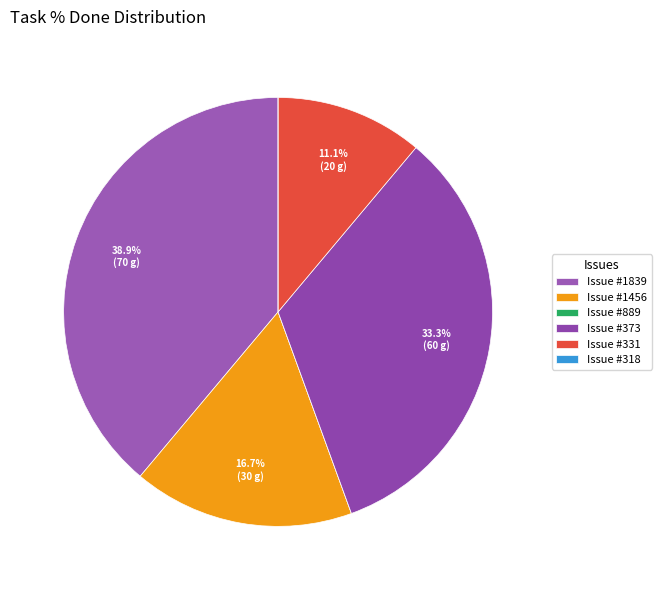

Rank the categories by value from highest to lowest.

1839, 373, 1456, 331, 889, 318